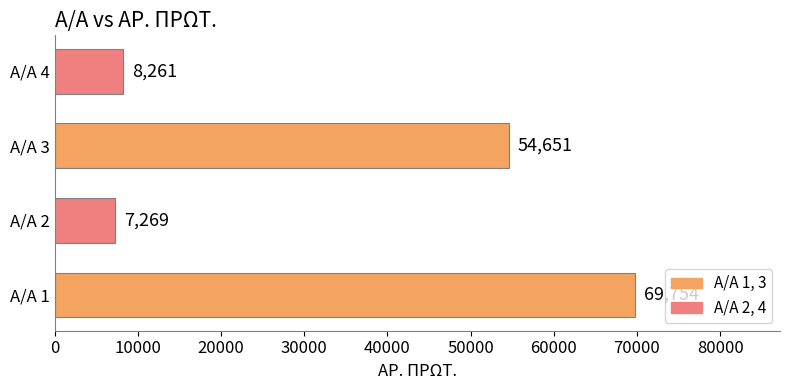

Reading bottom to top, what are all the values shown in this chart?

69754	7269	54651	8261